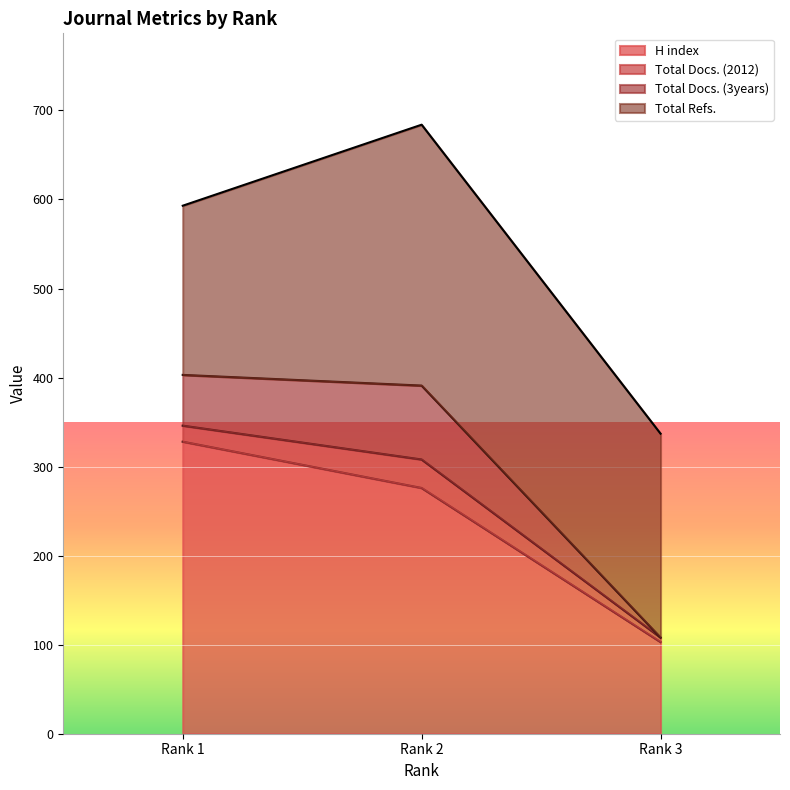

At which category does the chart reach its minimum across all series?

Rank 3